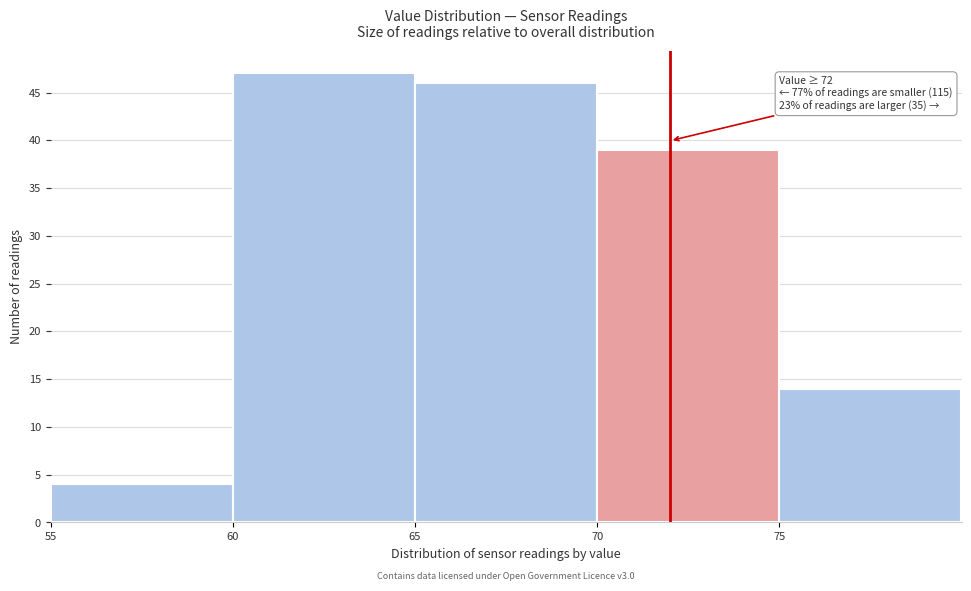

Which range on the x-axis has the tallest bar?

60 to 65